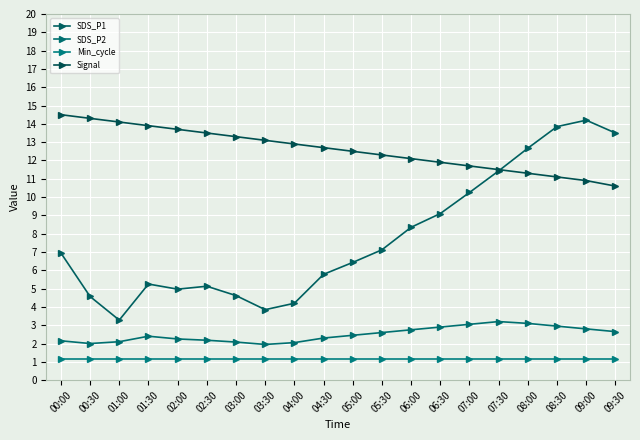

True or false: SDS_P1 has more than 0 interior local peaks.

True